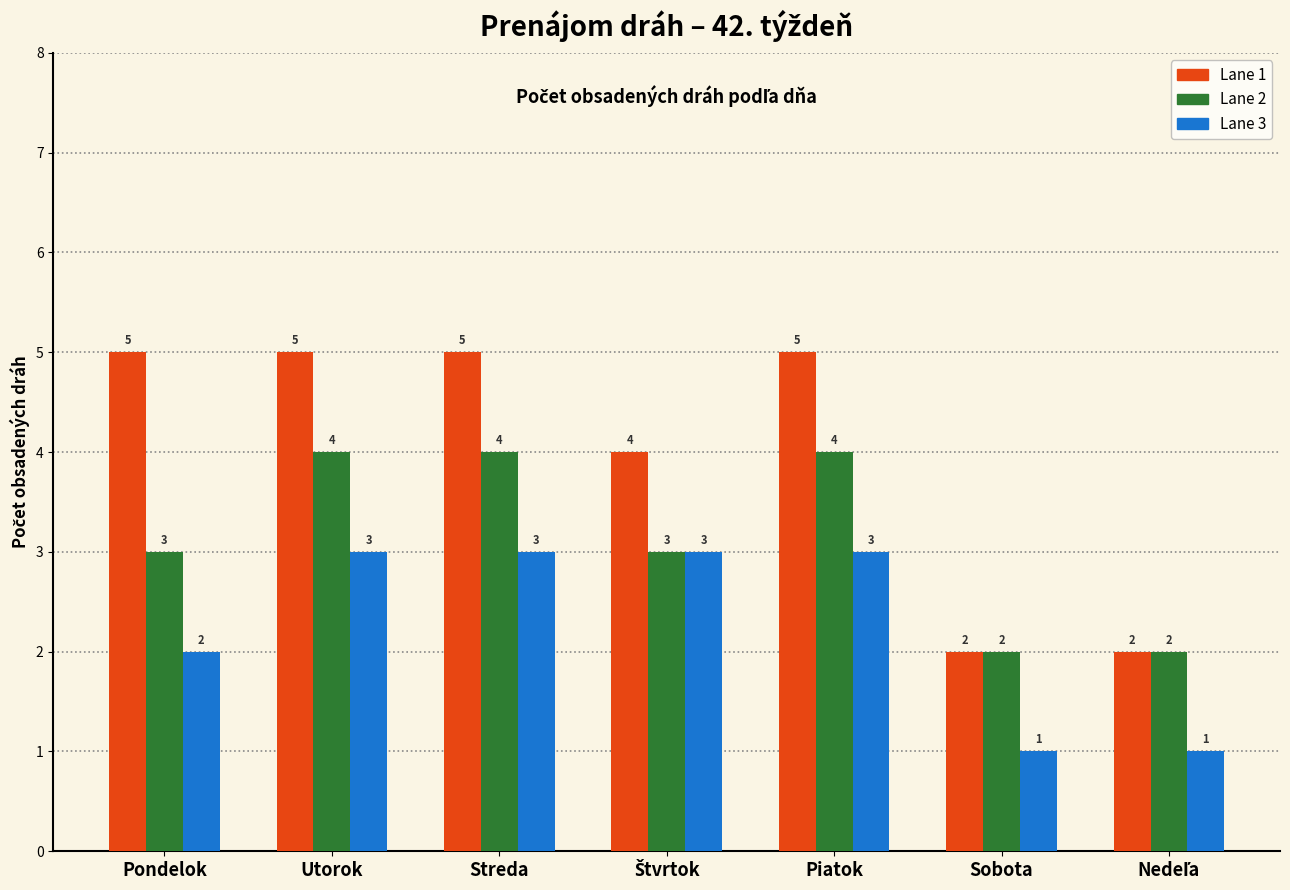

Reading left to right, what are all the values shown in this chart?

Lane 1: 5	5	5	4	5	2	2
Lane 2: 3	4	4	3	4	2	2
Lane 3: 2	3	3	3	3	1	1